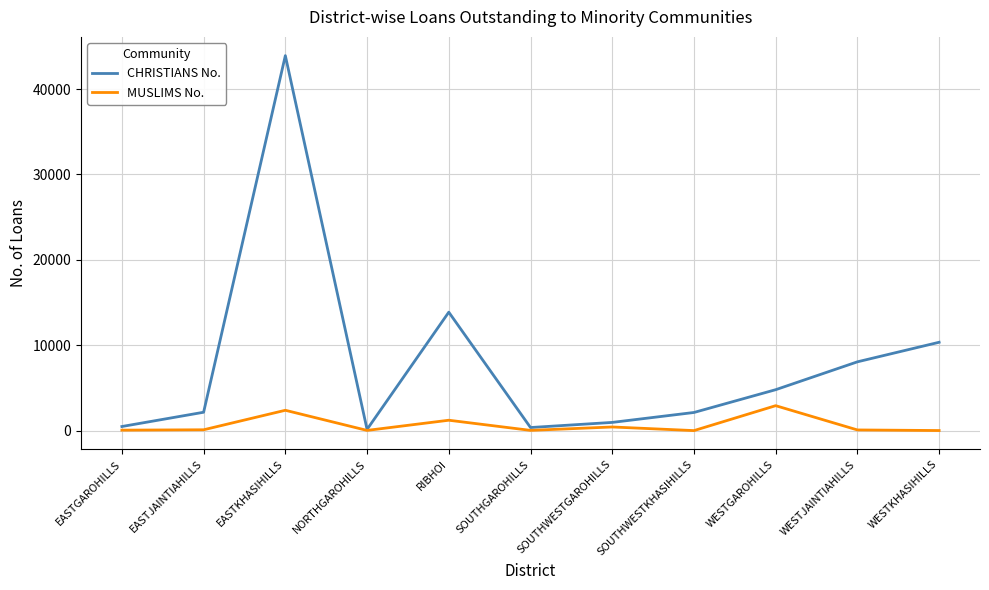

Which series has the largest range (max minus min)?

CHRISTIANS No.